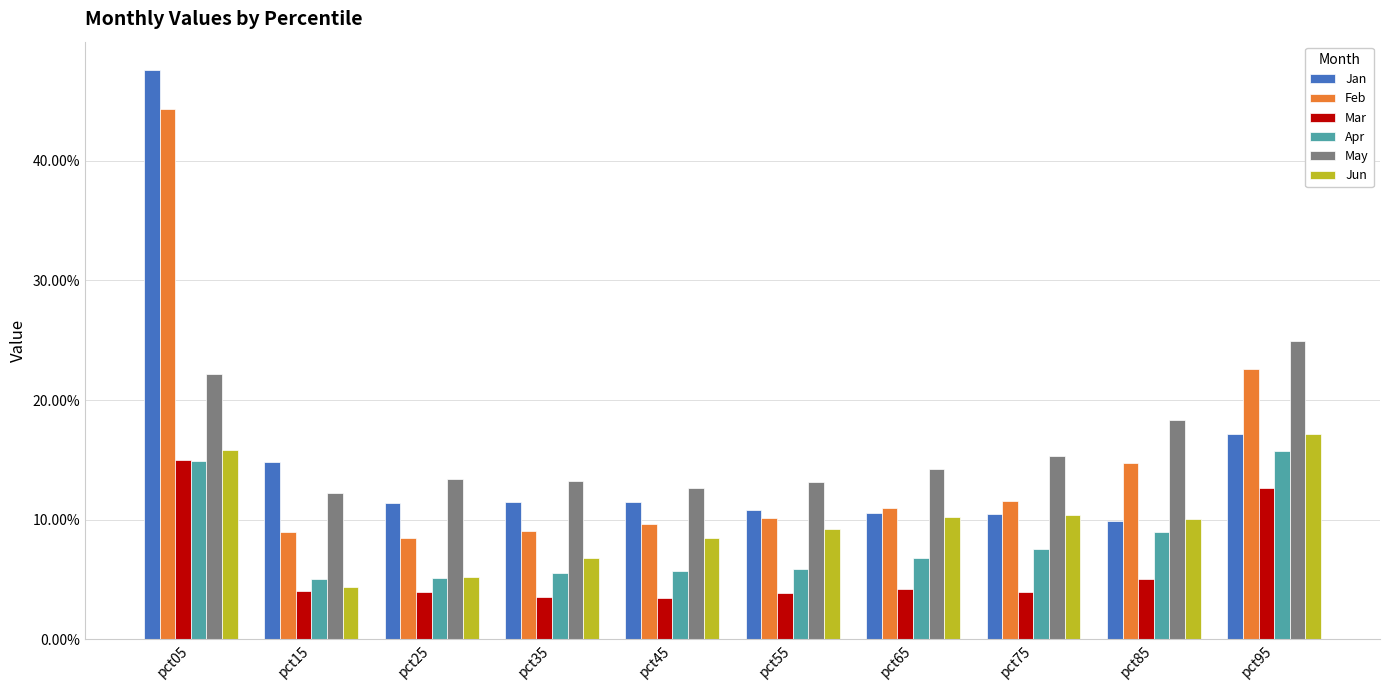

What is the difference between the second highest and minimum values in the Jan series?

0.1